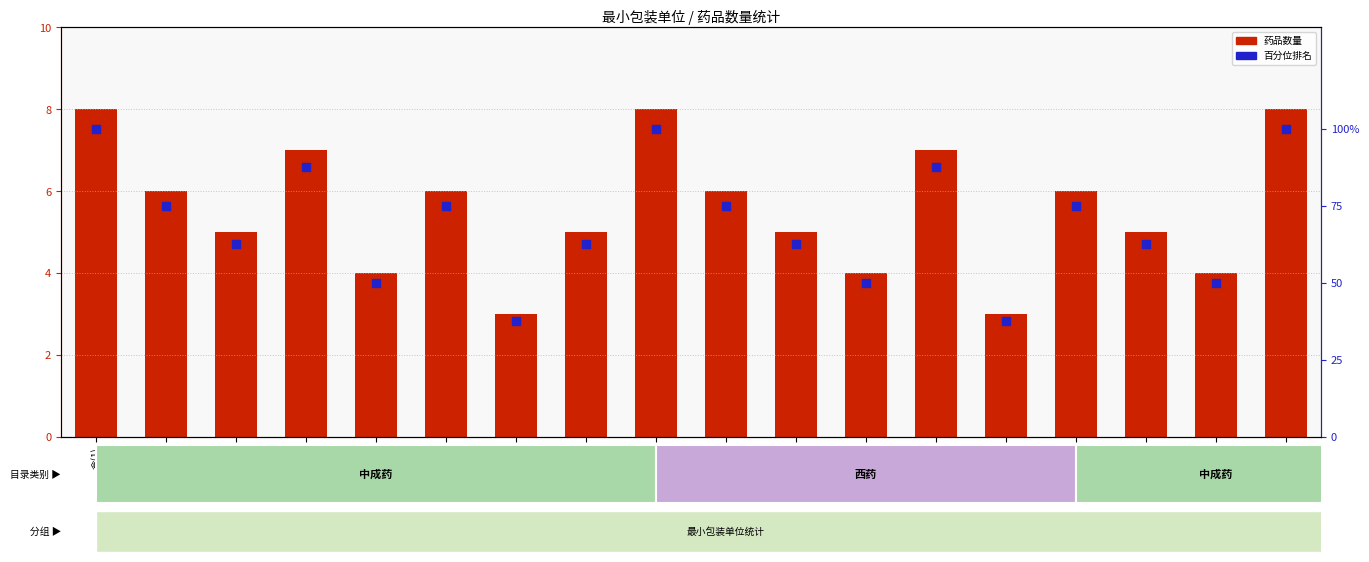

What are all the series names shown in the legend?

药品数量, 百分位排名